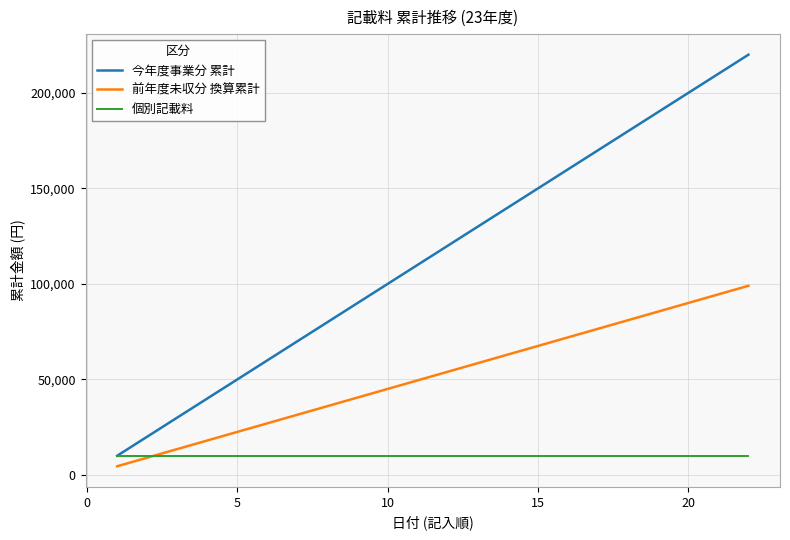

Which series has the widest spread of values?

今年度事業分 累計